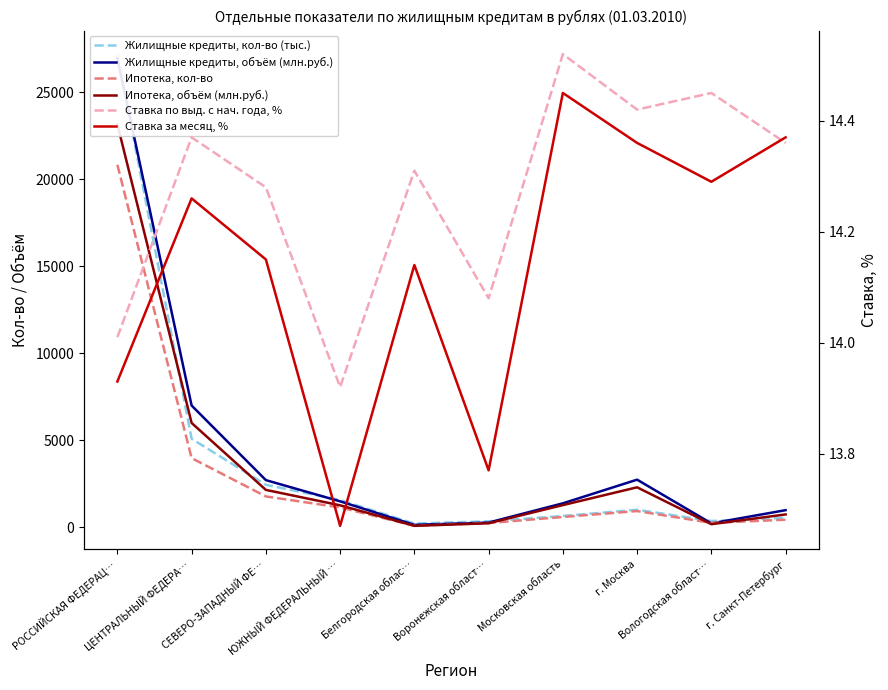

At which label does Ипотека, объём (млн.руб.) first exceed 1281?

РОССИЙСКАЯ ФЕДЕРАЦ…